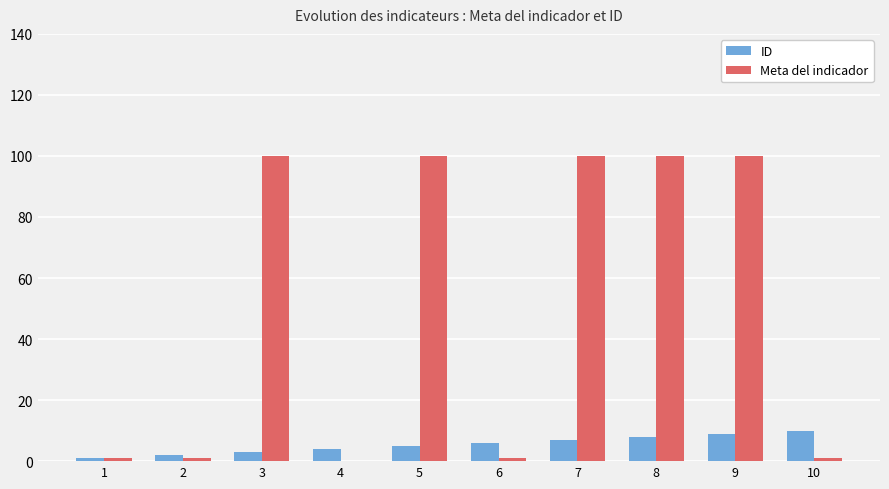

Is it true that Meta del indicador equals 135 at 7?

False